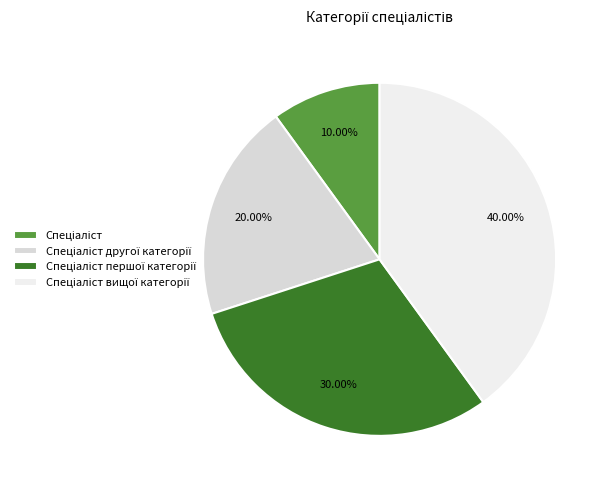

Count the number of slices in the pie.

4